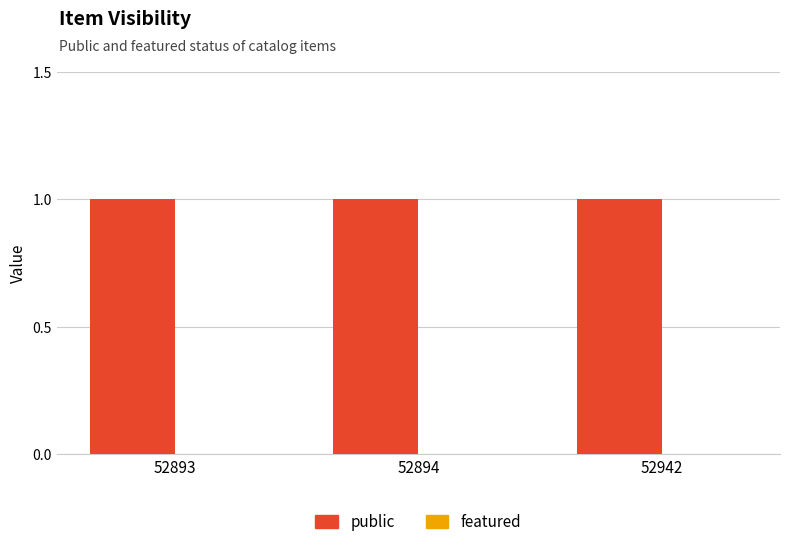

Does the chart contain any negative values?

No